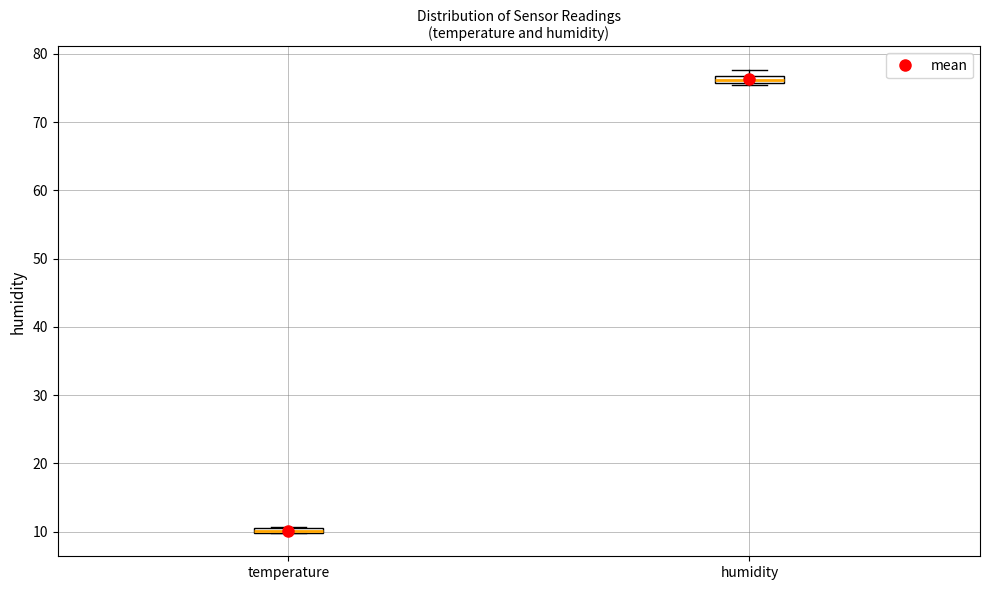

Which box's median line is the lowest?

temperature